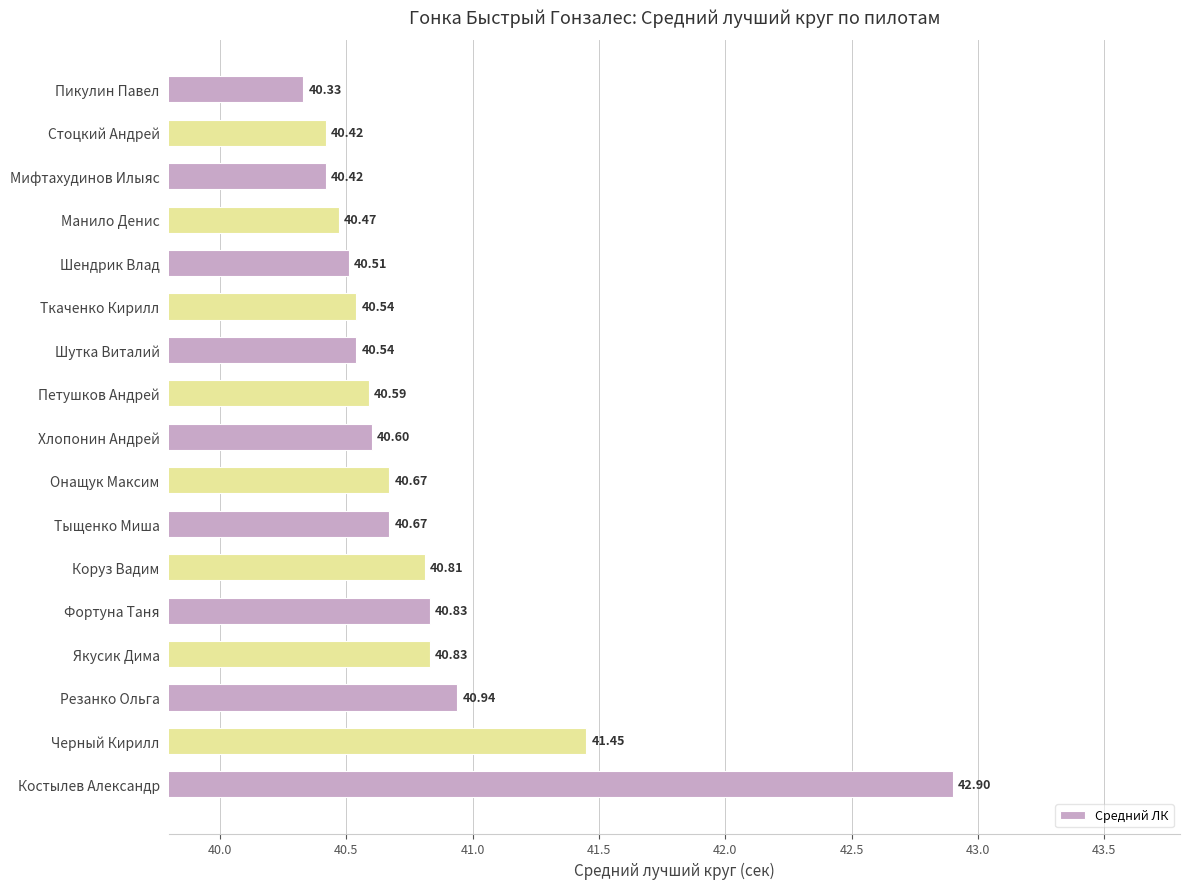

What is the greatest value displayed?

42.9